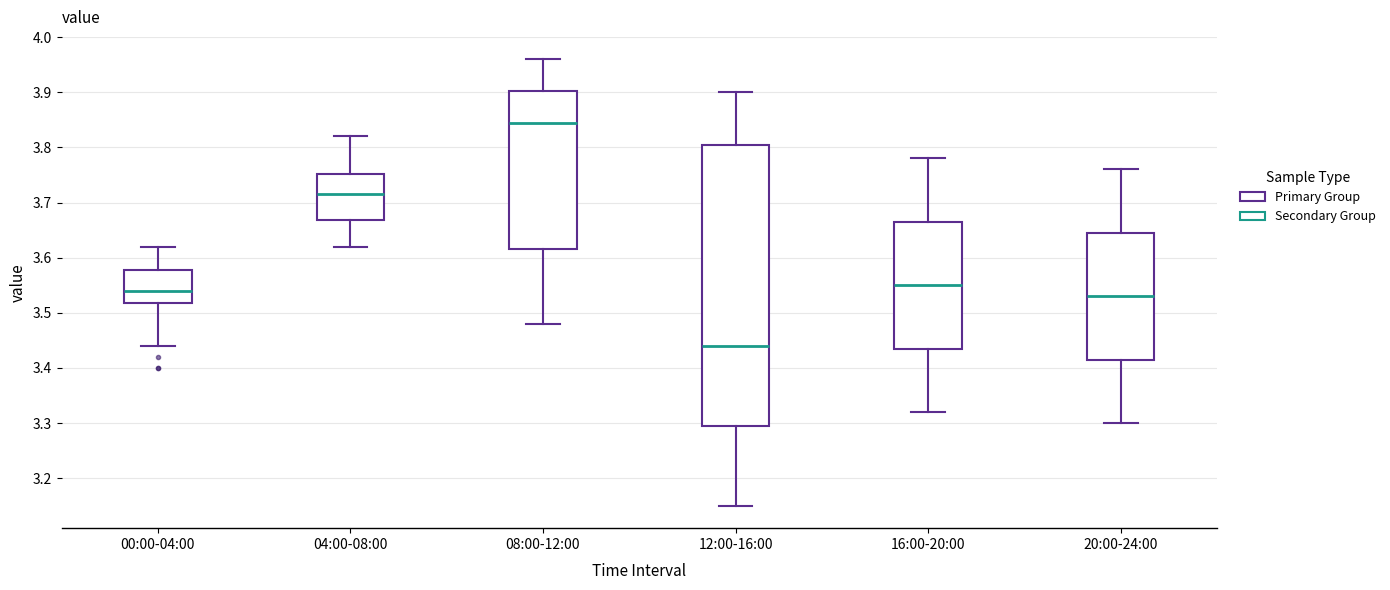

Comparing the boxes themselves (not the whiskers), which one is the tallest?

12:00-16:00